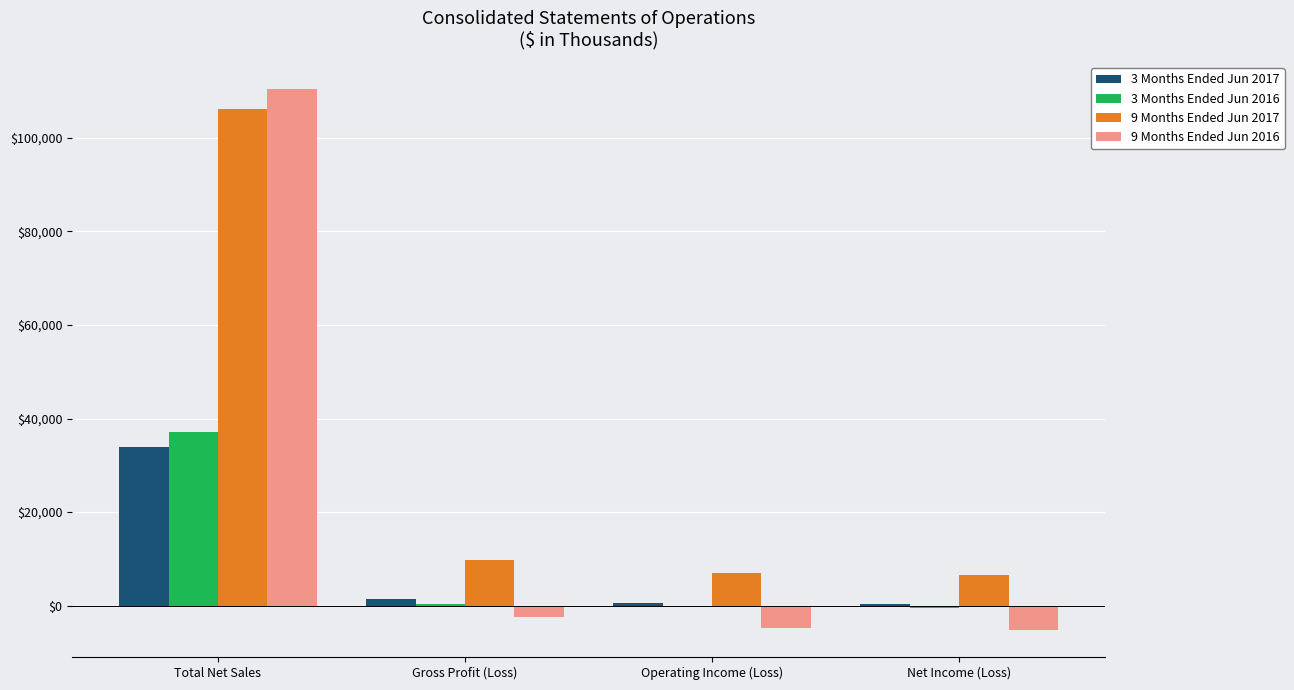

Count the number of categories in the chart.

4